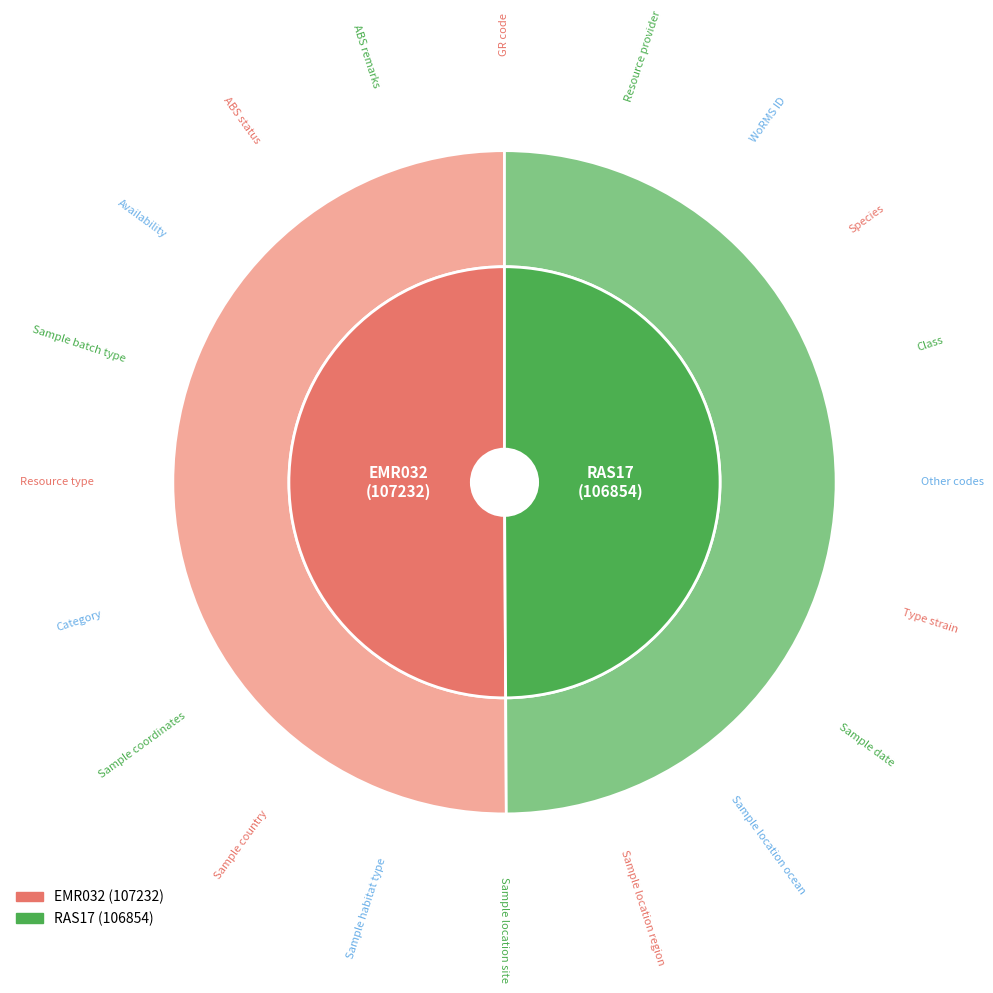

Does EMR032 account for over 50% of the chart?

Yes